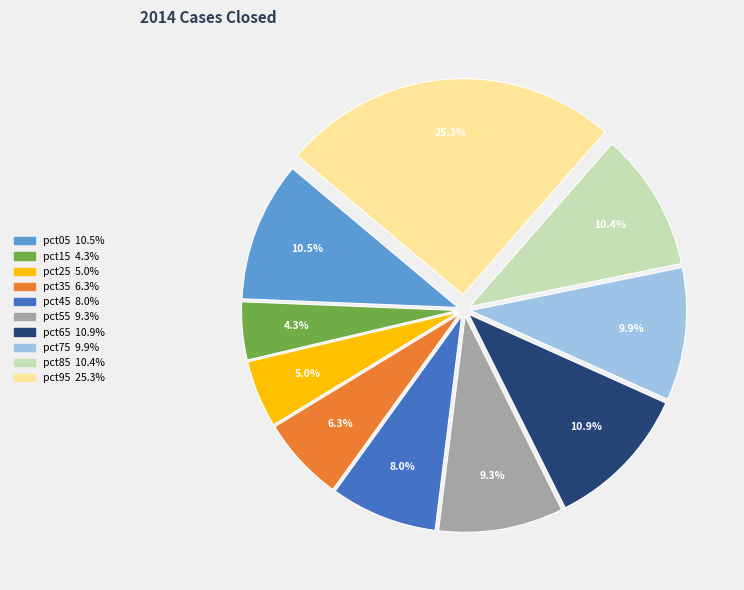

Is it true that pct95 is 25% of the pie?

True